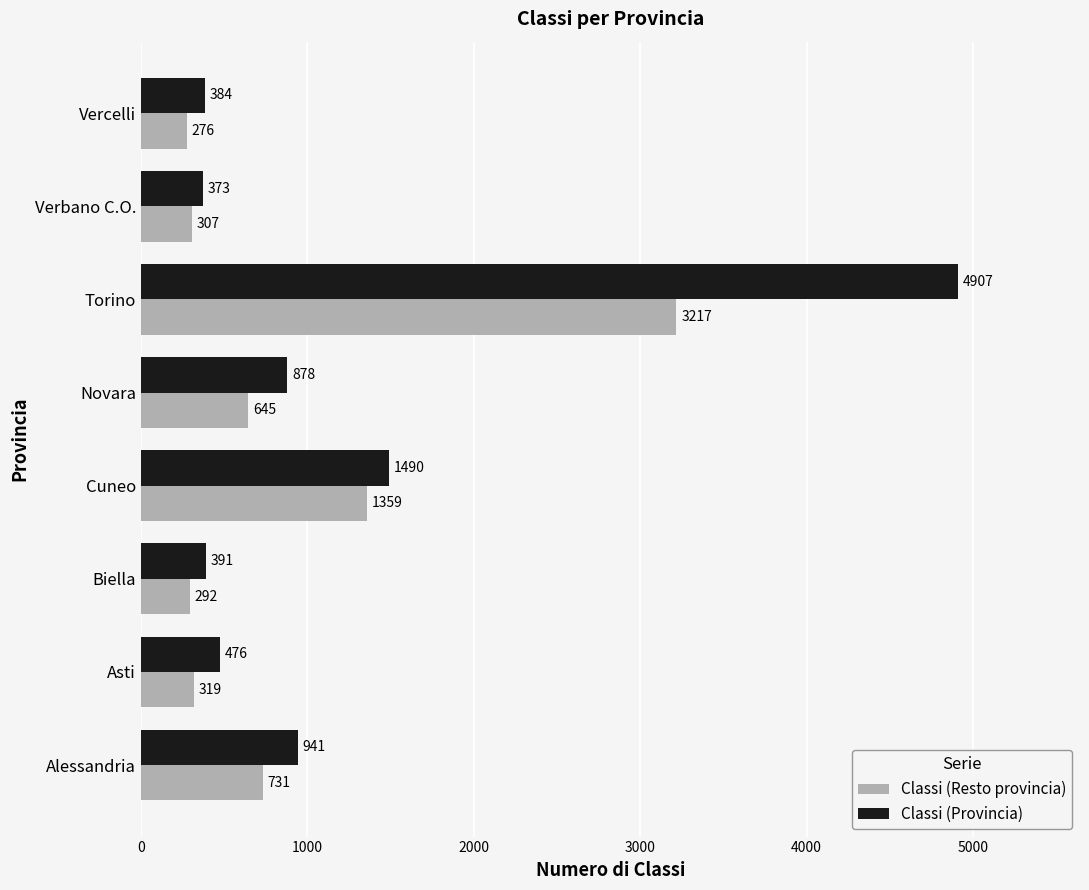

At which category does the chart reach its minimum across all series?

Vercelli